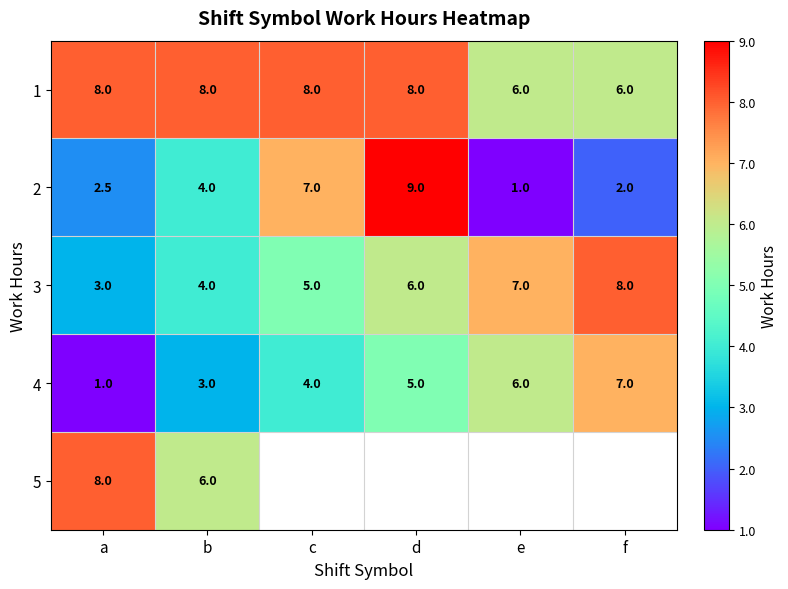

The value of 4 at c is 4.0. True or false?

True